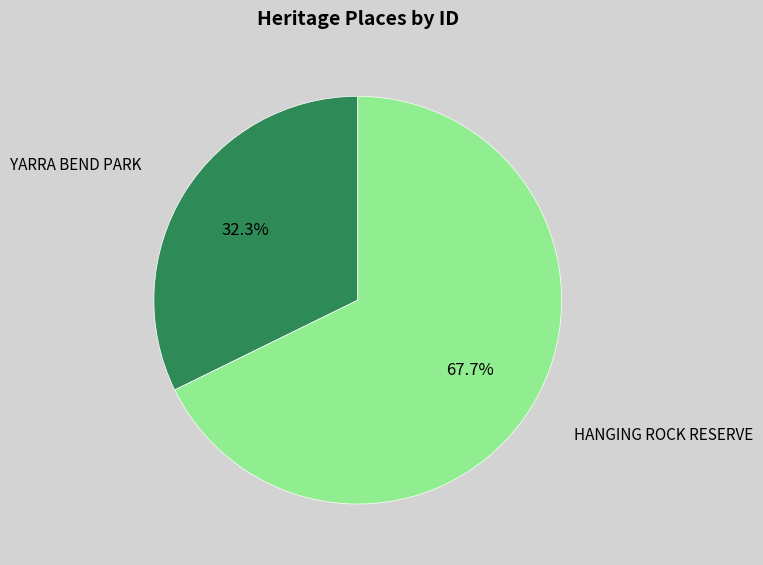

To the nearest percent, what percentage of the pie is HANGING ROCK RESERVE?

68%